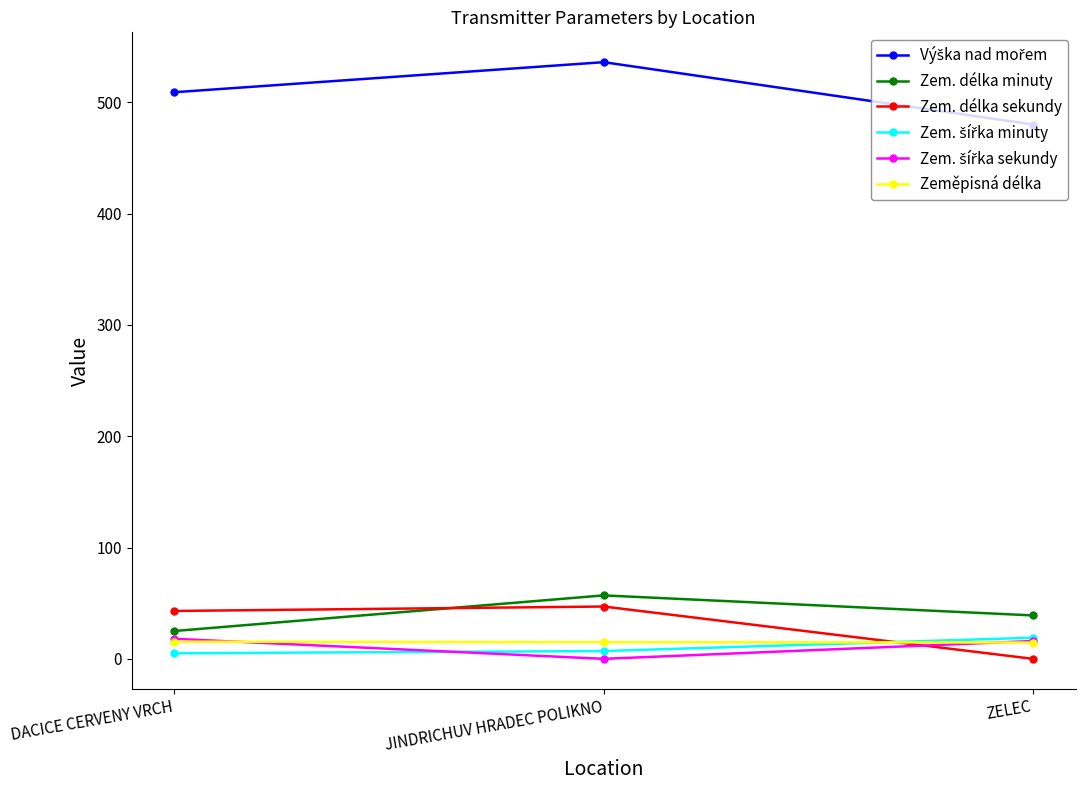

At how many categories does at least one series exceed 151?

3